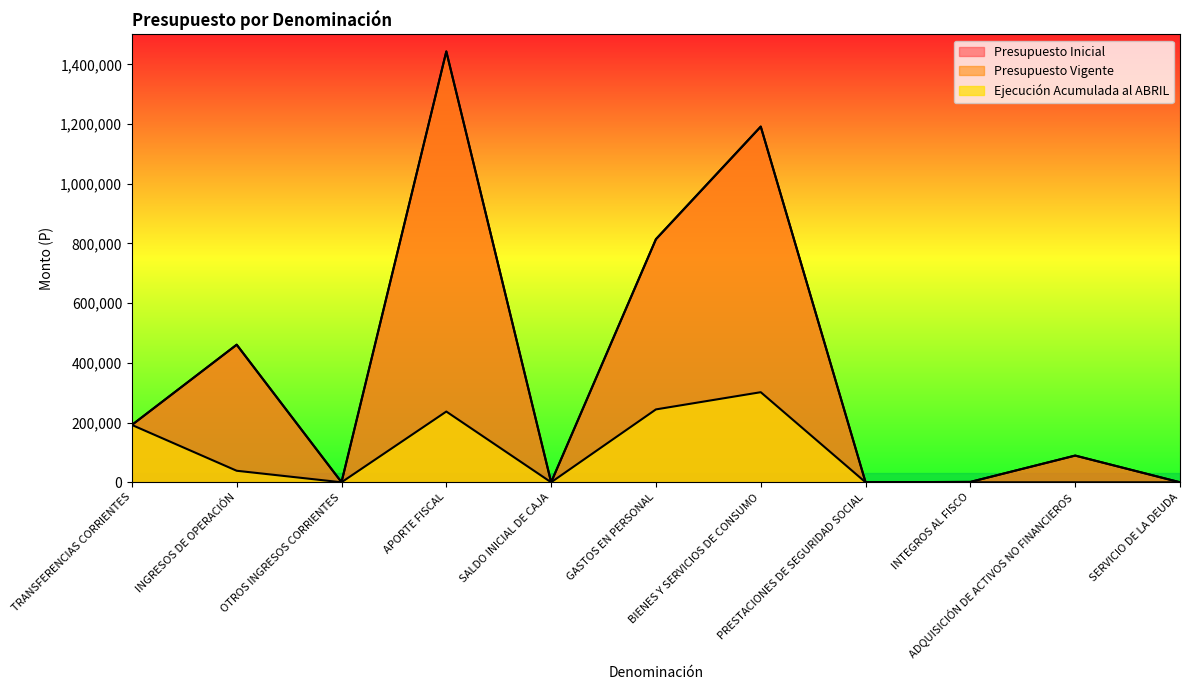

Which has a higher value, GASTOS EN PERSONAL or BIENES Y SERVICIOS DE CONSUMO?

BIENES Y SERVICIOS DE CONSUMO